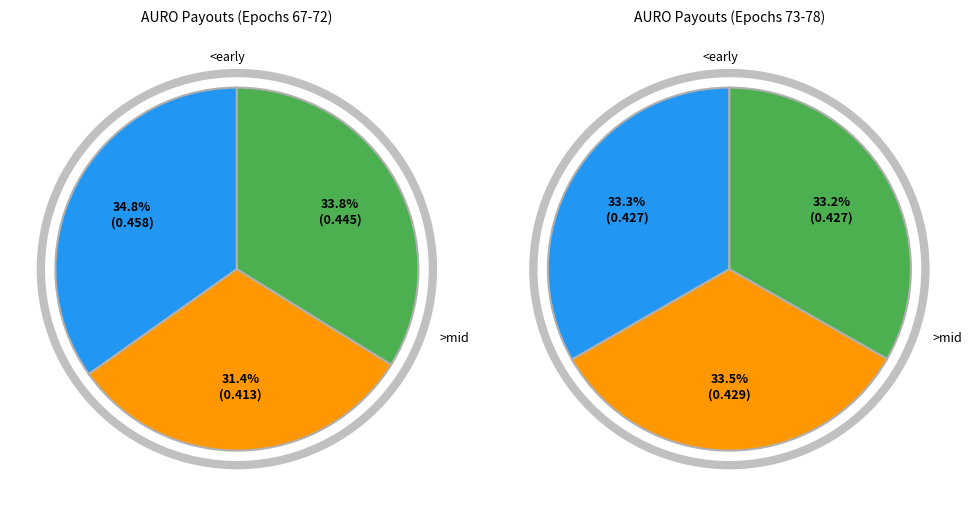

Is Epoch 71 the majority of the pie?

No